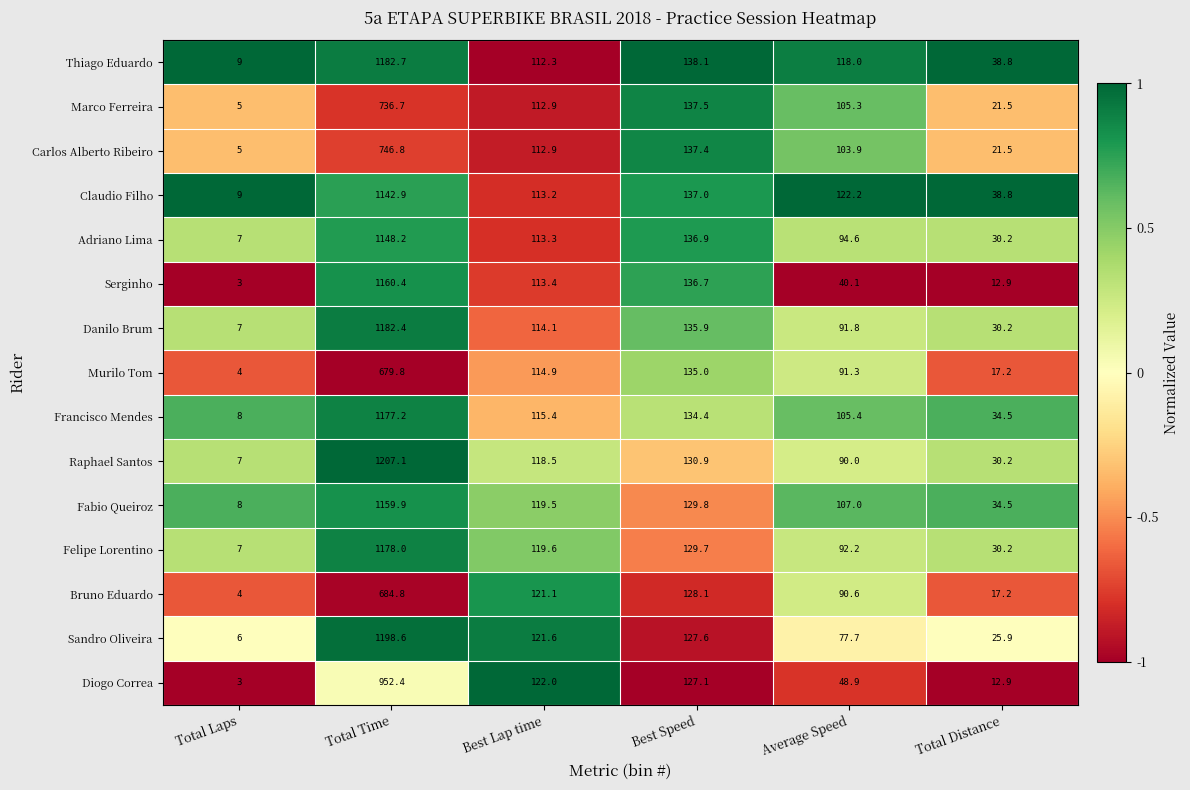

What is the difference between the highest and lowest values at Best Lap time?

9.7